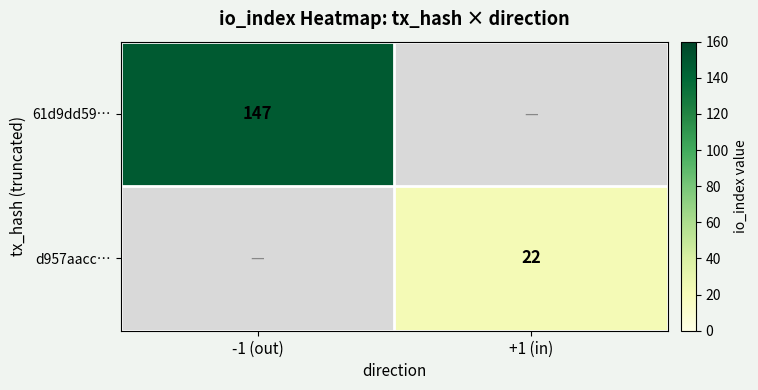

The 61d9dd59… series shows 147 at -1 (out). True or false?

True